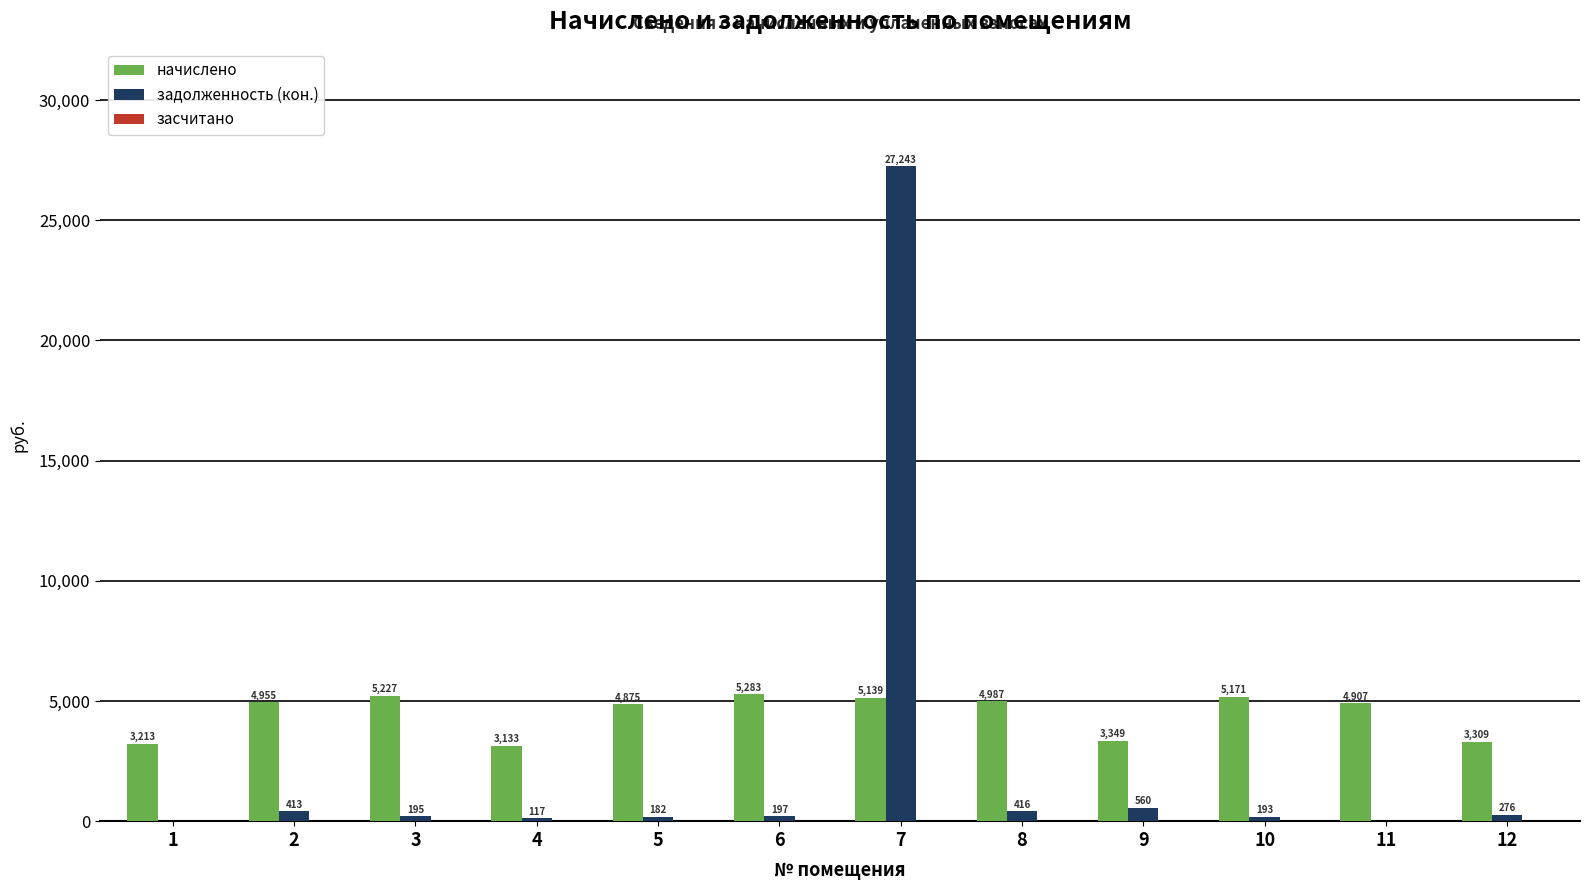

Is the value of начислено at 9 greater than the value of задолженность (кон.) at 12?

Yes